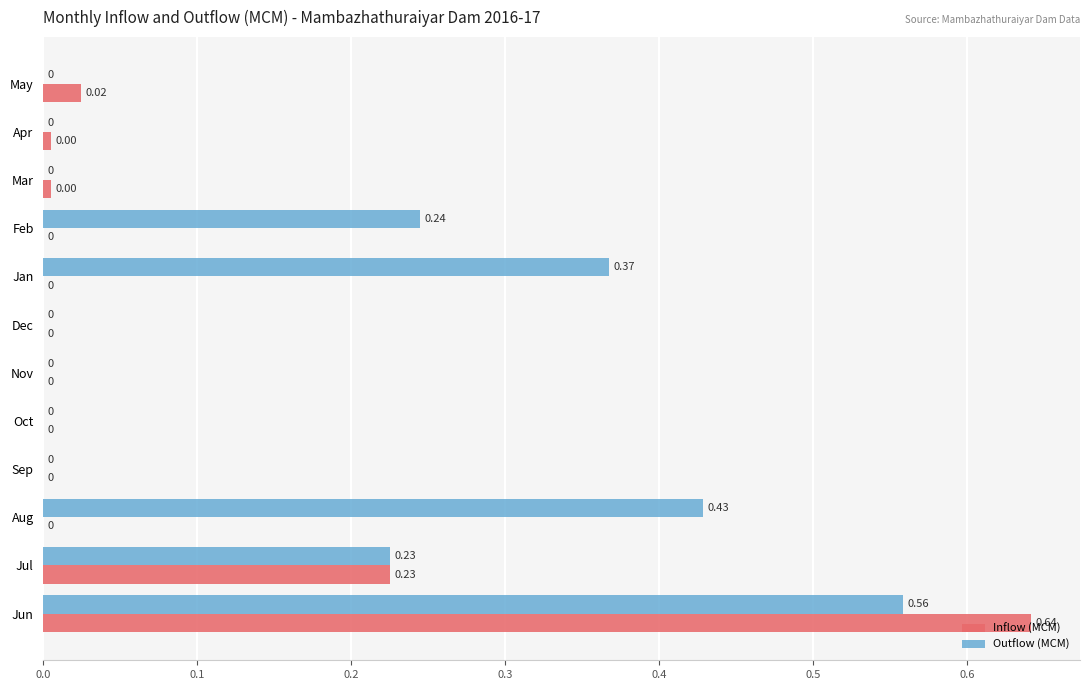

Which series changed the most between Jul and Jan?

Inflow (MCM)